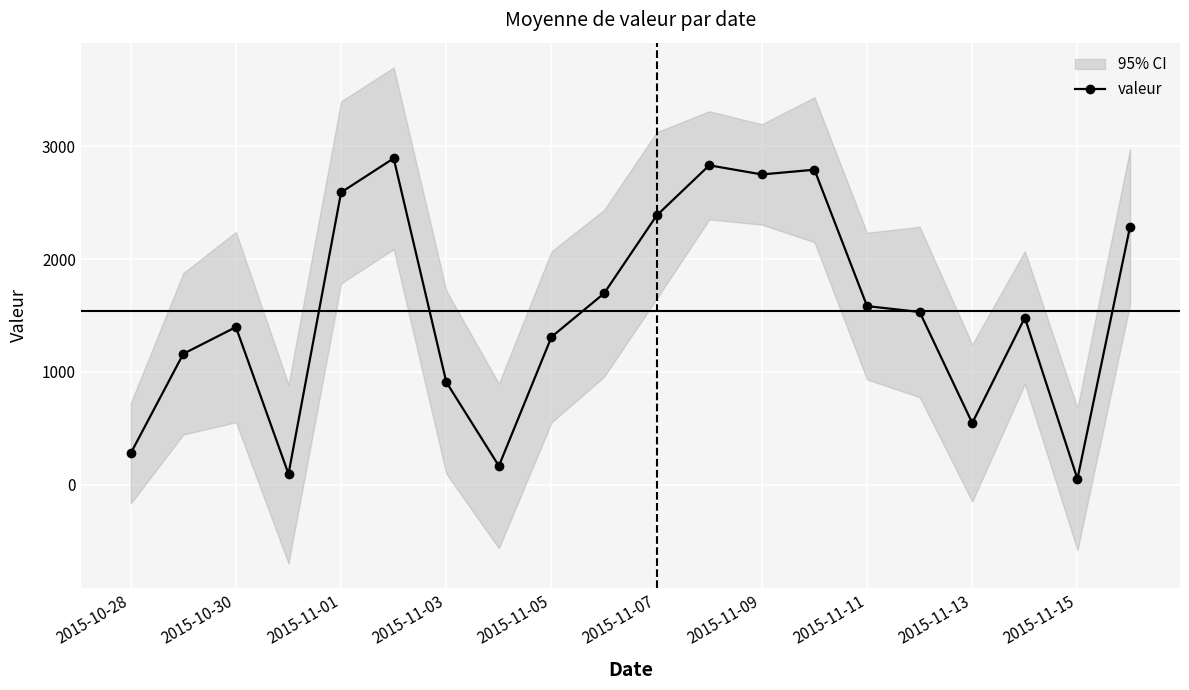

At which category does valeur reach its first local peak?

2015-10-30